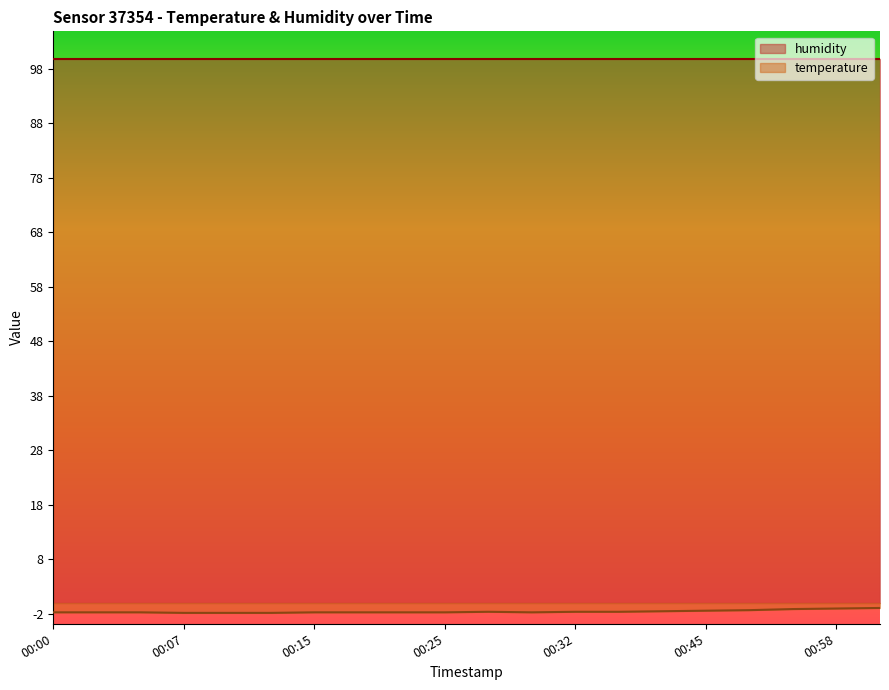

How many lines are shown in the chart?

2